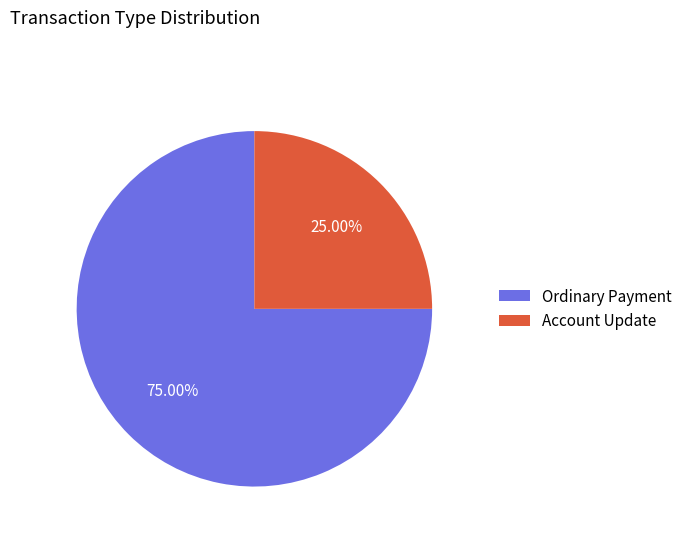

Which category has the biggest portion of the pie?

Ordinary Payment